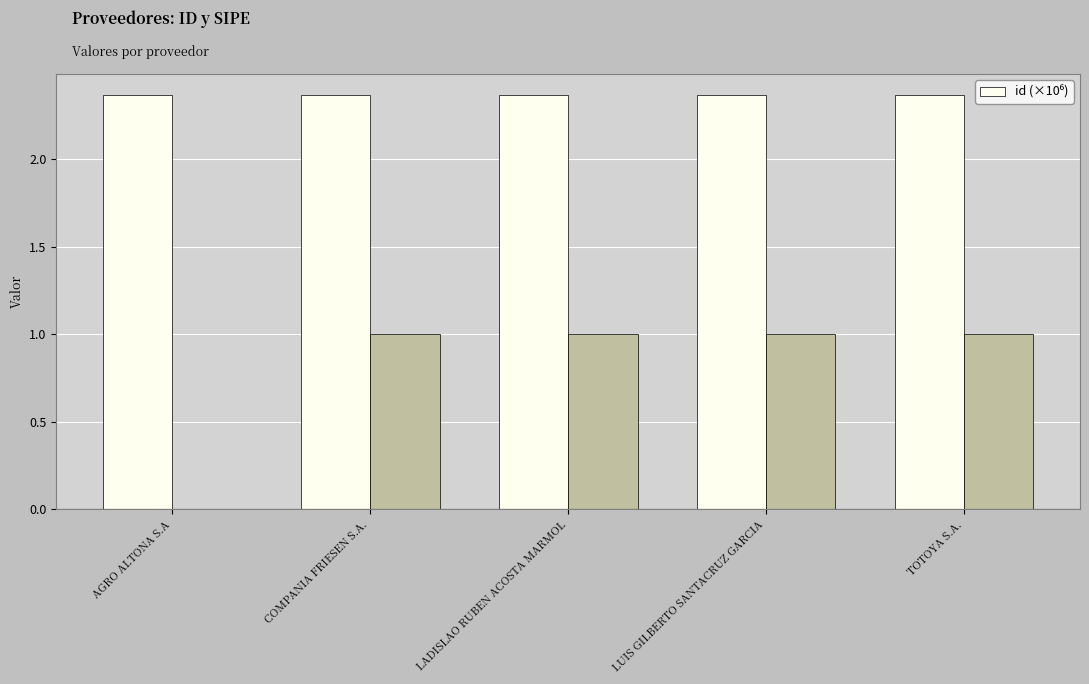

What is the value of the 2nd bar from the left?

2.4